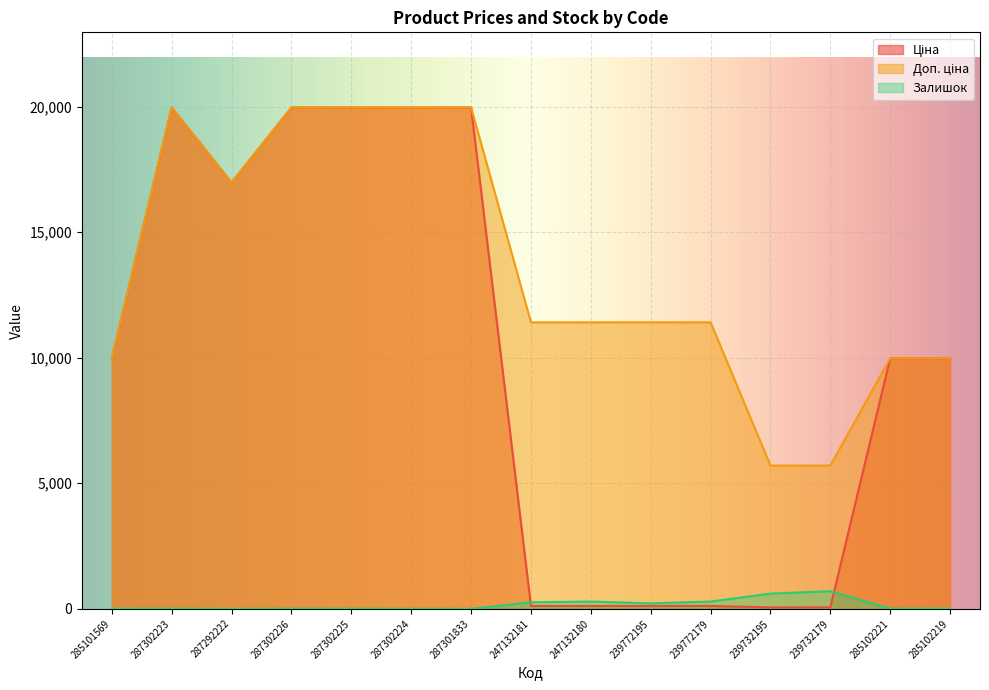

What is the difference between the maximum and minimum values in the Ціна series?

19907.1